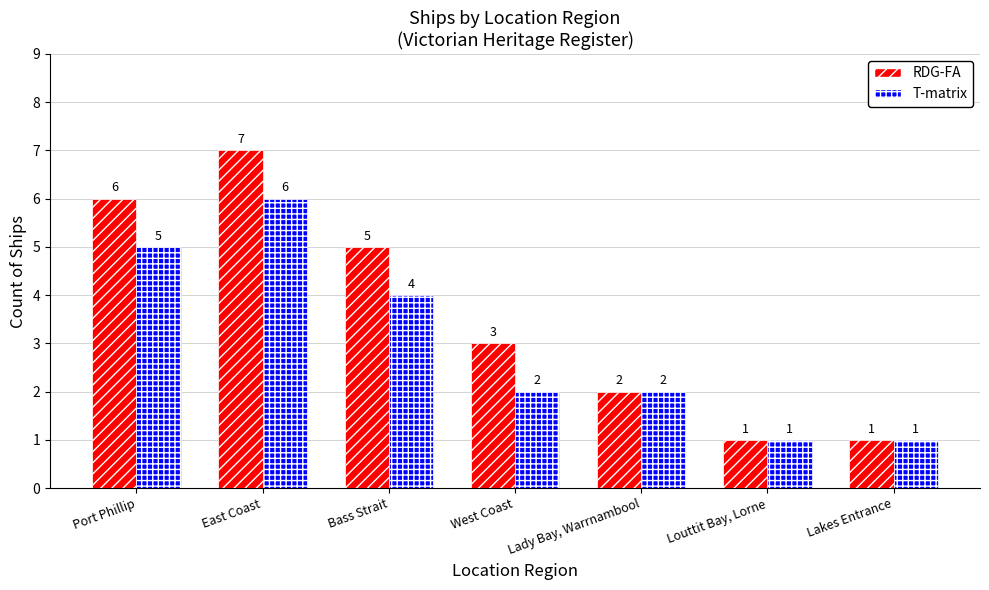

What is the minimum value shown in the chart?

1